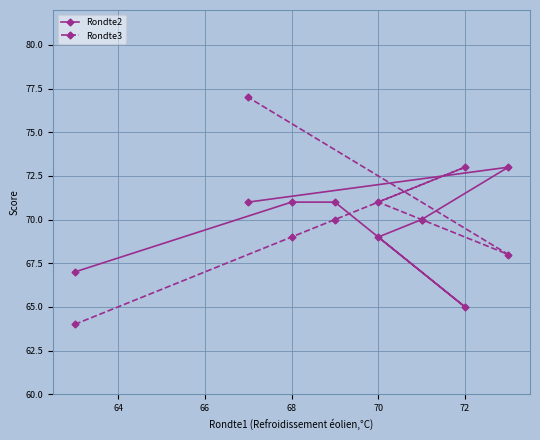

Does the chart have visible grid lines?

Yes